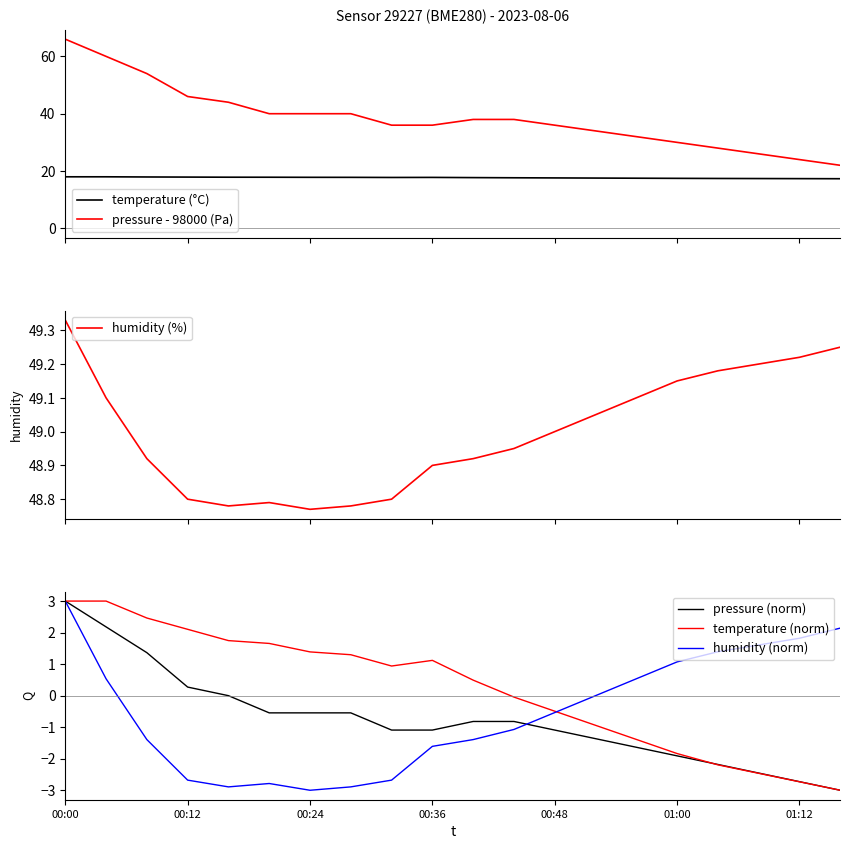

True or false: humidity (norm) has more than 1 points higher than both neighbors.

False